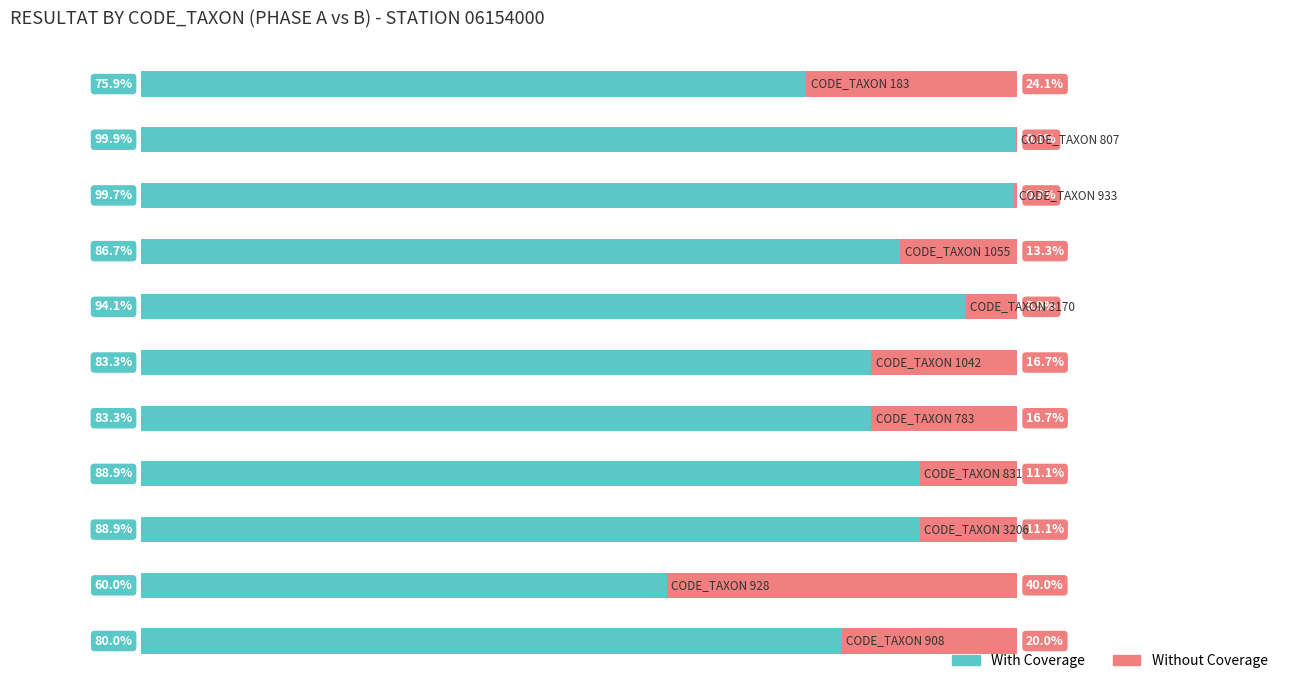

Reading right to left, transcribe all the data shown in this chart.

With Coverage: 80.0	60.0	88.9	88.9	83.3	83.3	94.1	86.7	99.7	99.9	75.9
Without Coverage: 20.0	40.0	11.1	11.1	16.7	16.7	5.9	13.3	0.3	0.1	24.1